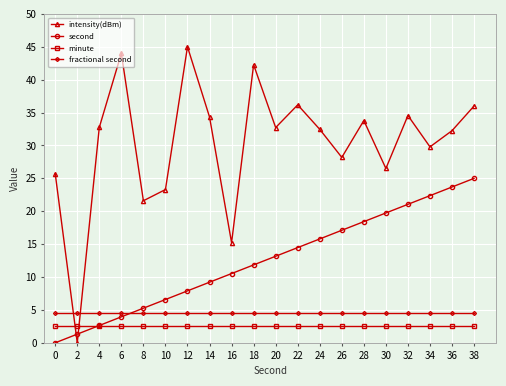

What is the sum of all intensity(dBm) values?

606.6